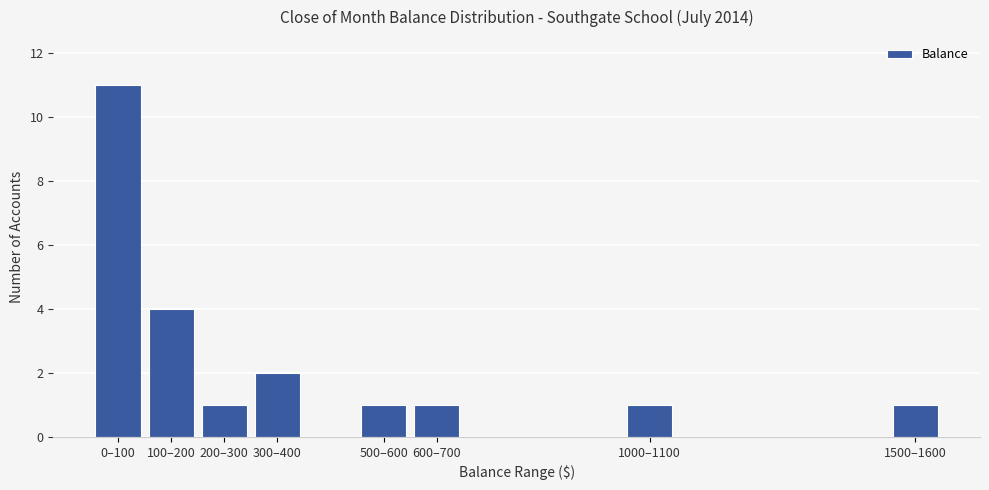

Reading left to right, extract all data points from this chart.

0–100=11	100–200=4	200–300=1	300–400=2	500–600=1	600–700=1	1000–1100=1	1500–1600=1